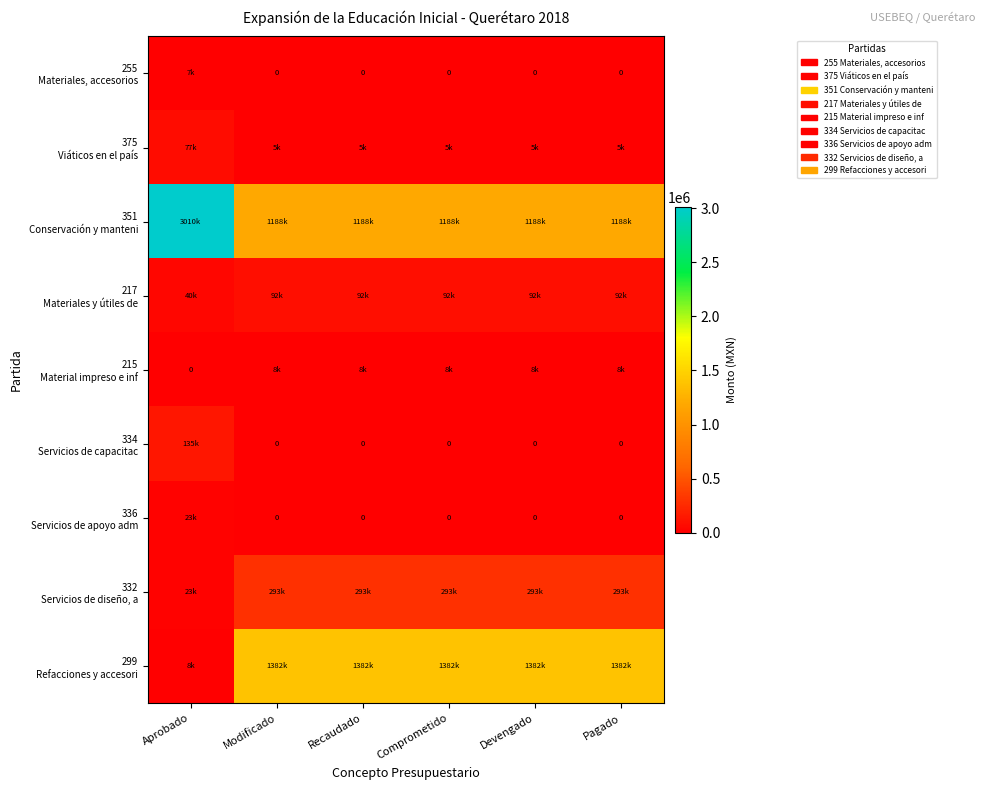

Read the 351 Conservación y manteni value at Comprometido.

1188027.4